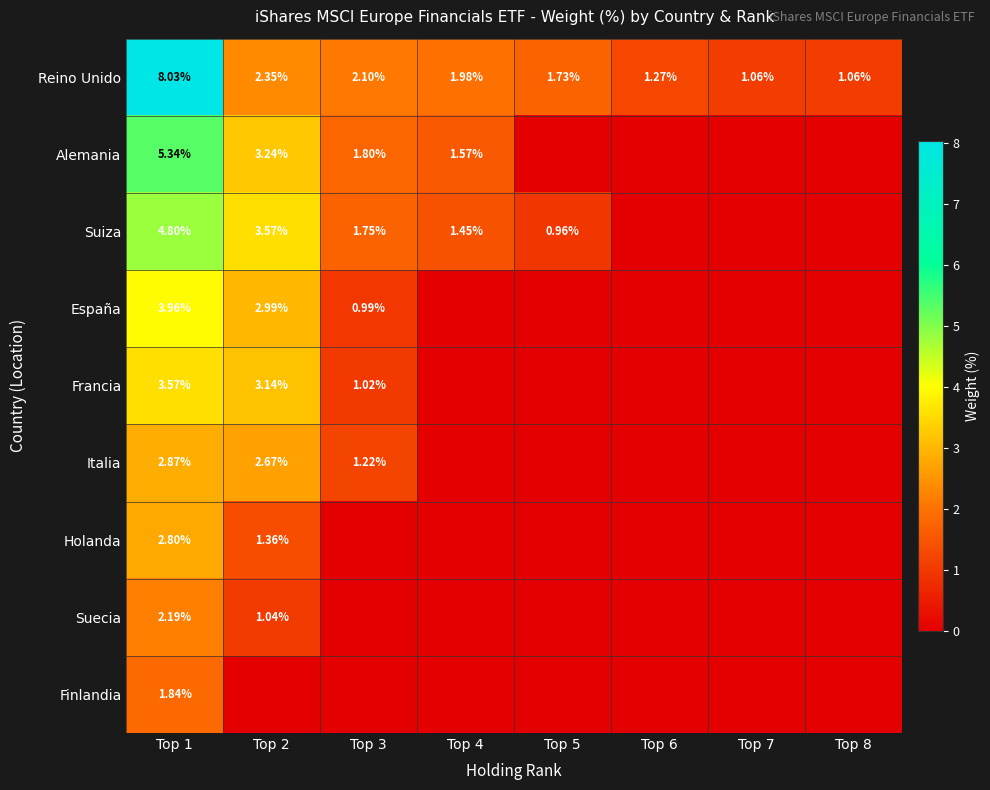

List the series in order of their peak value, lowest first.

Finlandia, Suecia, Holanda, Italia, Francia, España, Suiza, Alemania, Reino Unido